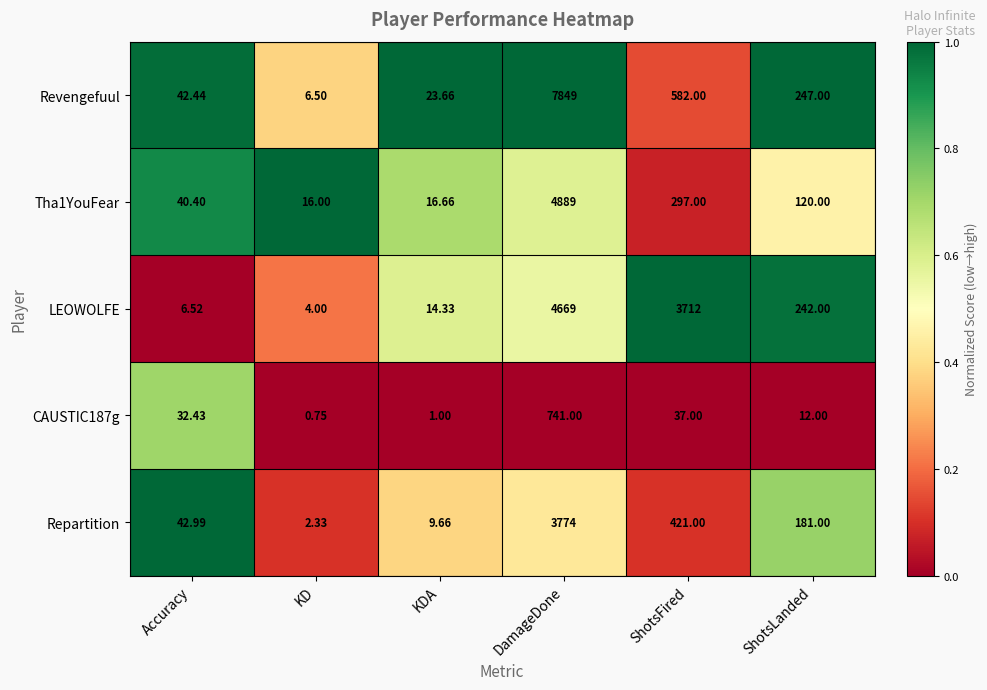

List the labels in order of Repartition value, smallest first.

KD, KDA, Accuracy, ShotsLanded, ShotsFired, DamageDone